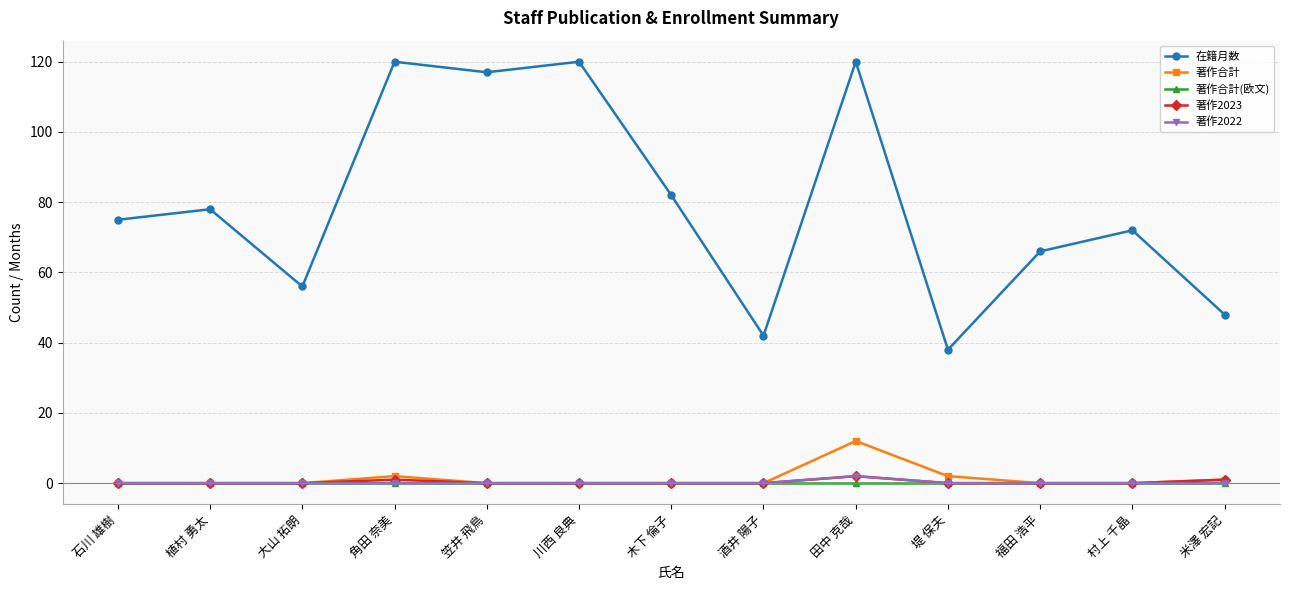

True or false: 在籍月数 and 著作2022 cross at least once.

False